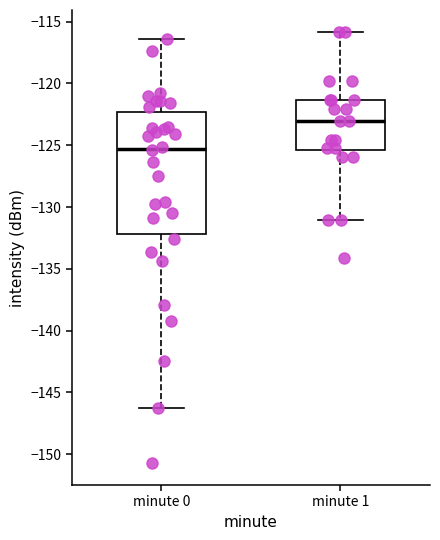

Reading left to right, read every box against the y-axis: the position of its median line, the range the box covers, and the ends of its whiskers. The values are not printed on the chart, so give them approximately, as read against the axis.

minute 0: median -125.5, box -132.0 to -122.5, whiskers -146.0 to -116.5
minute 1: median -123.0, box -125.5 to -121.5, whiskers -131.0 to -116.0